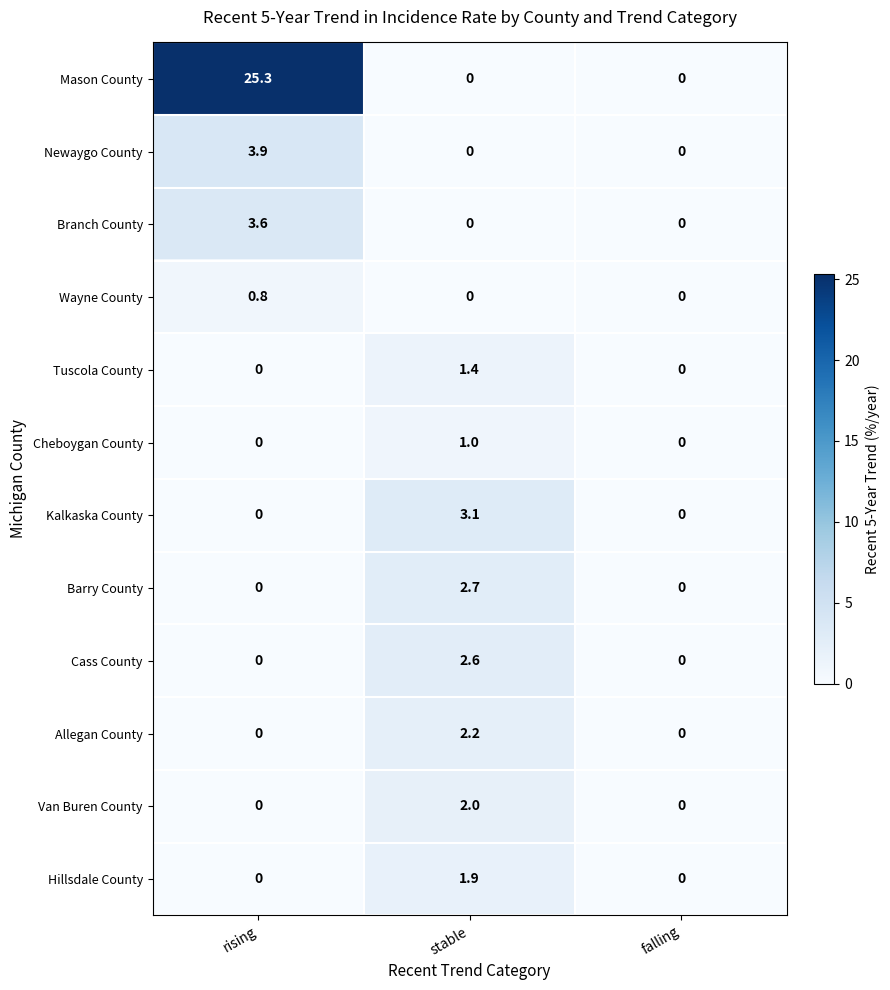

At which label does Newaygo County reach its peak?

rising